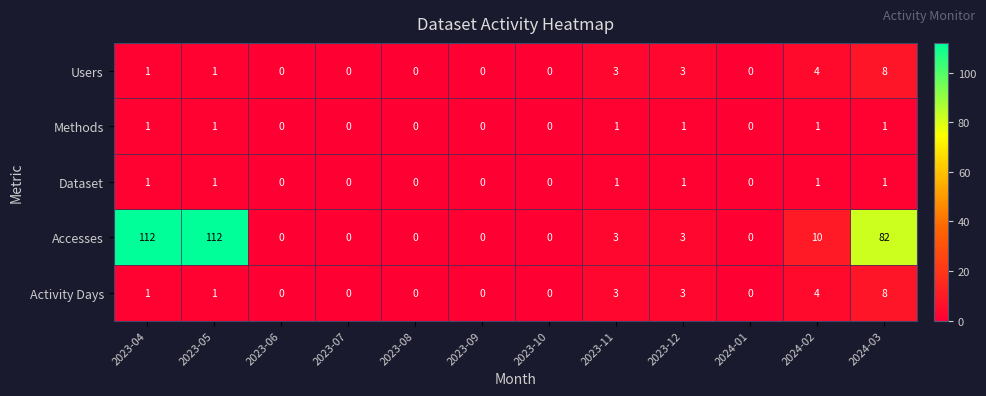

What is the sum of all Methods values?

6